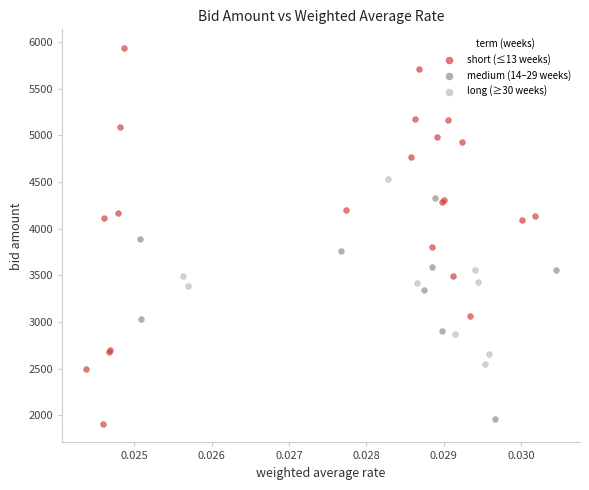

Which series reaches the maximum Y coordinate?

short (≤13 weeks)